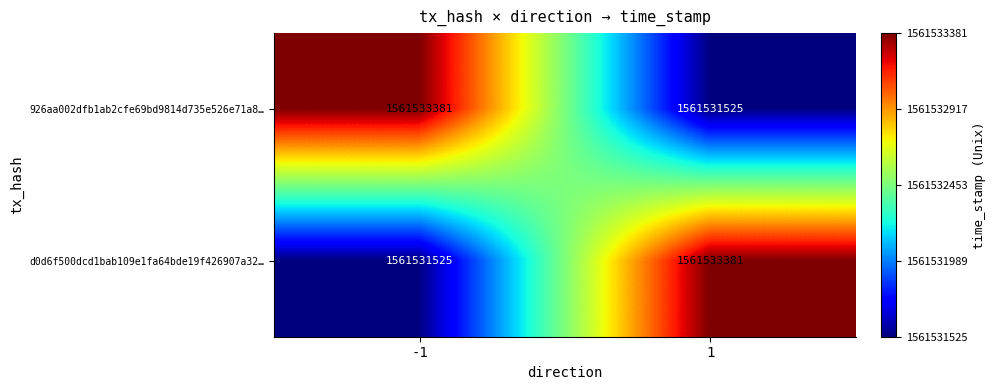

The 926aa002dfb1ab2cfe69bd9814d735e526e71a8… series shows 2366870422 at -1. True or false?

False